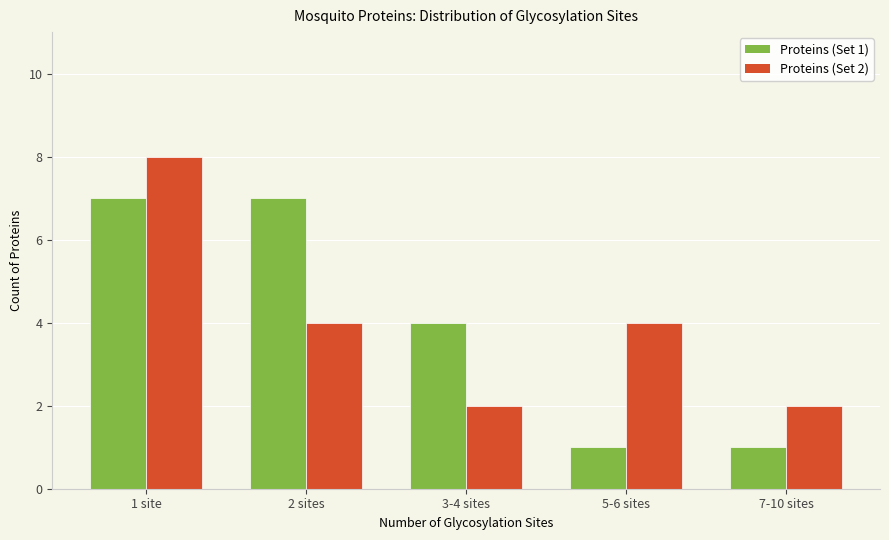

What is the label of the 1st bar from the left?

1 site